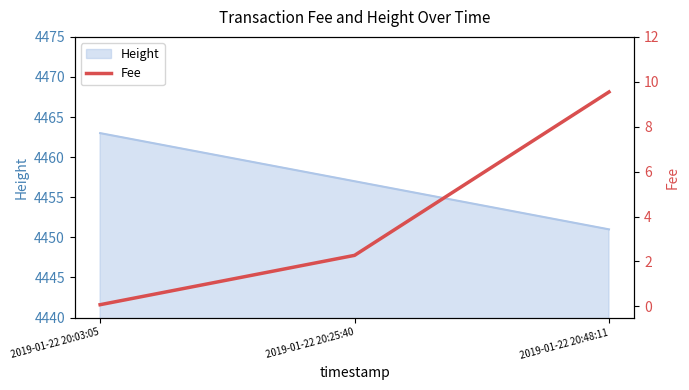

Is it true that Height equals 6181 at 2019-01-22 20:25:40?

False